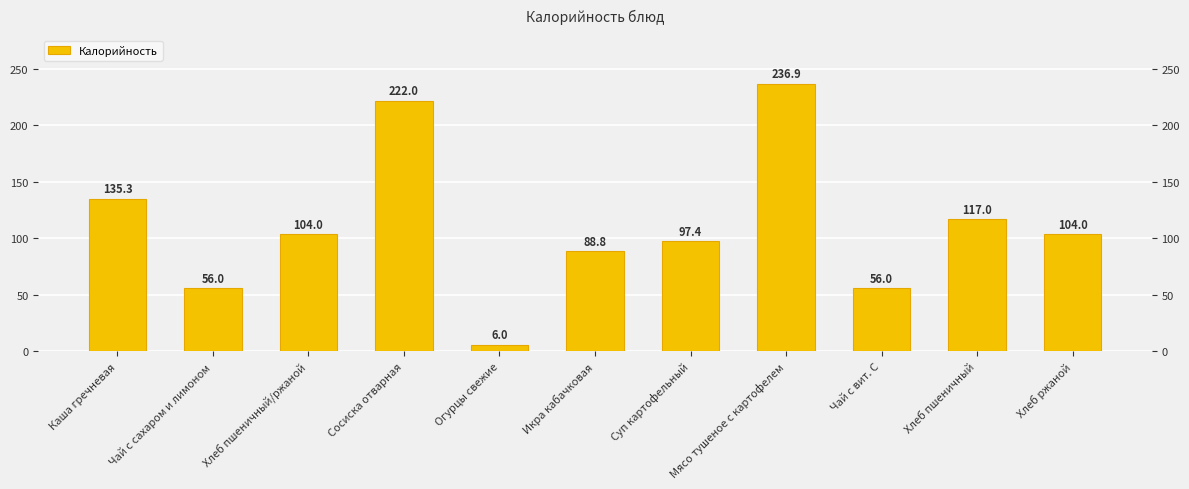

How many bars are there in total?

11